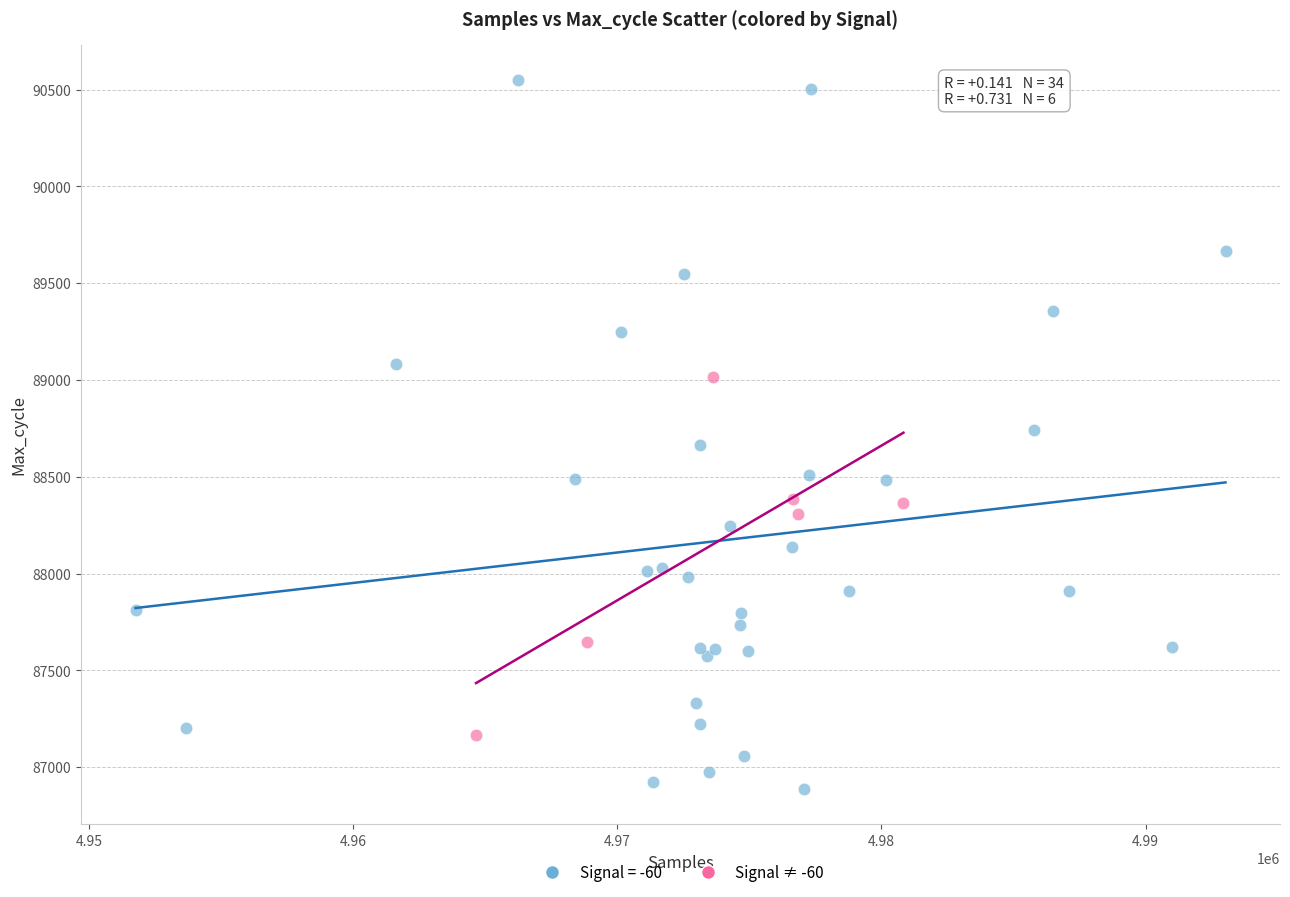

Which series has the largest Y range (max minus min)?

Signal = -60